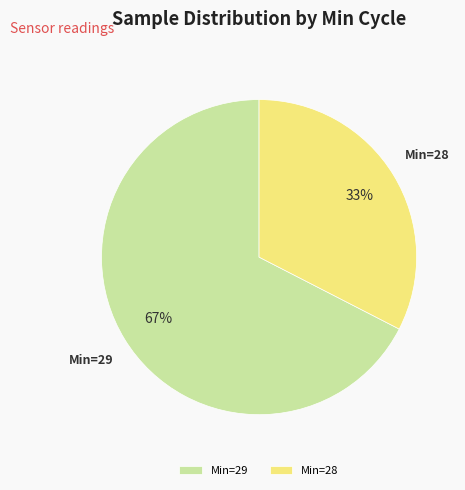

How many slices are in this pie chart?

2